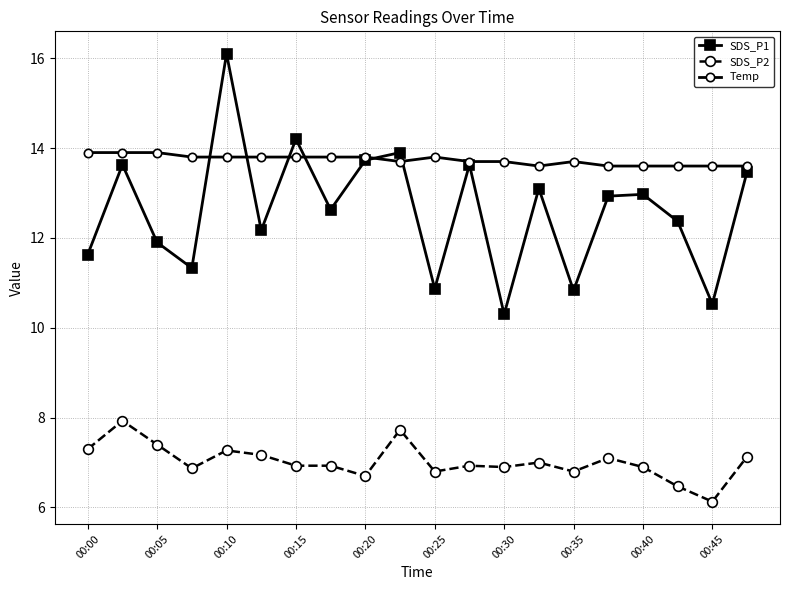

How many series are shown in this chart?

3